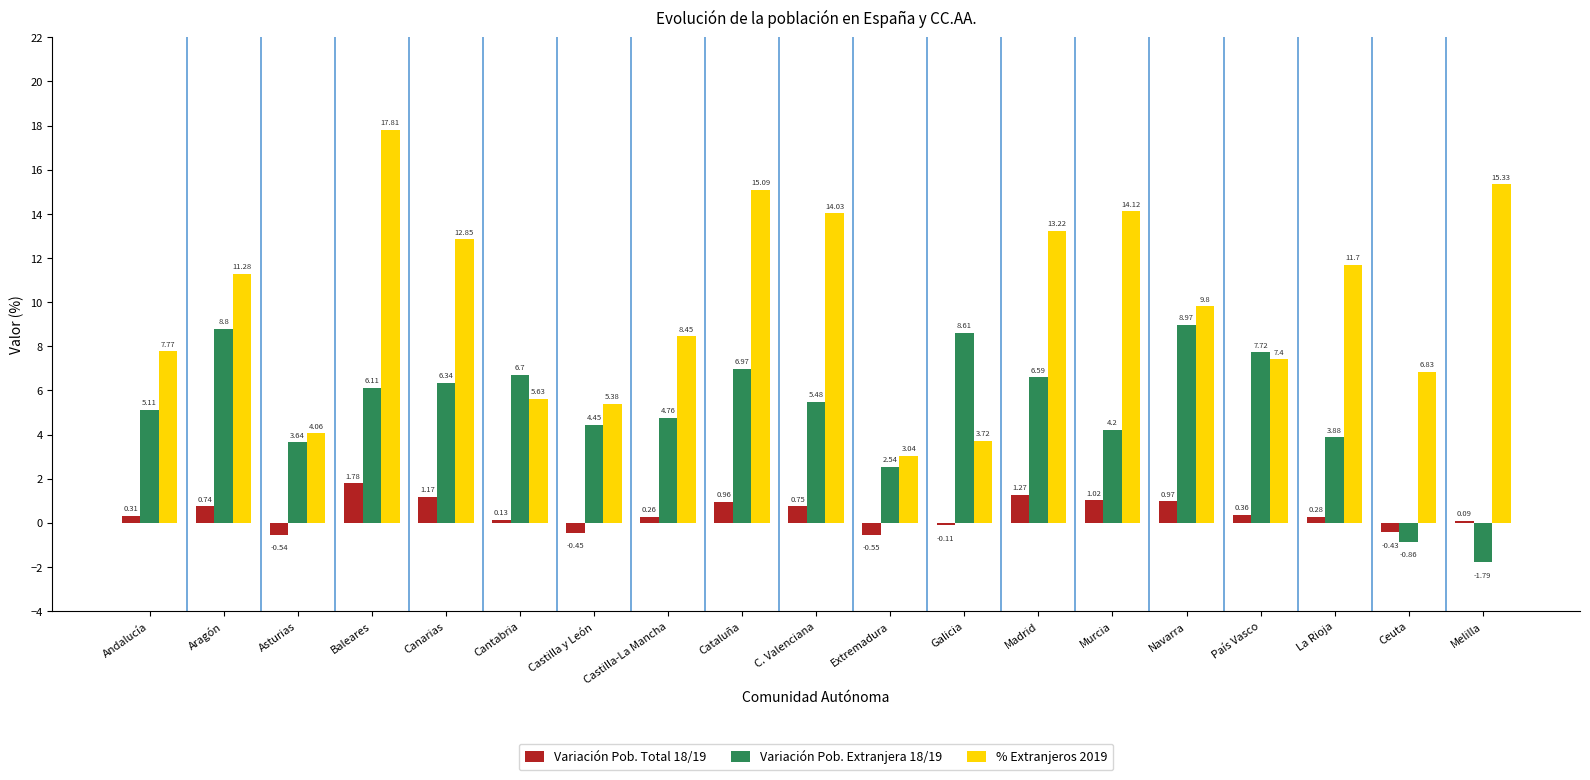

At Ceuta, list the series in order from largest to smallest.

% Extranjeros 2019, Variación Pob. Total 18/19, Variación Pob. Extranjera 18/19